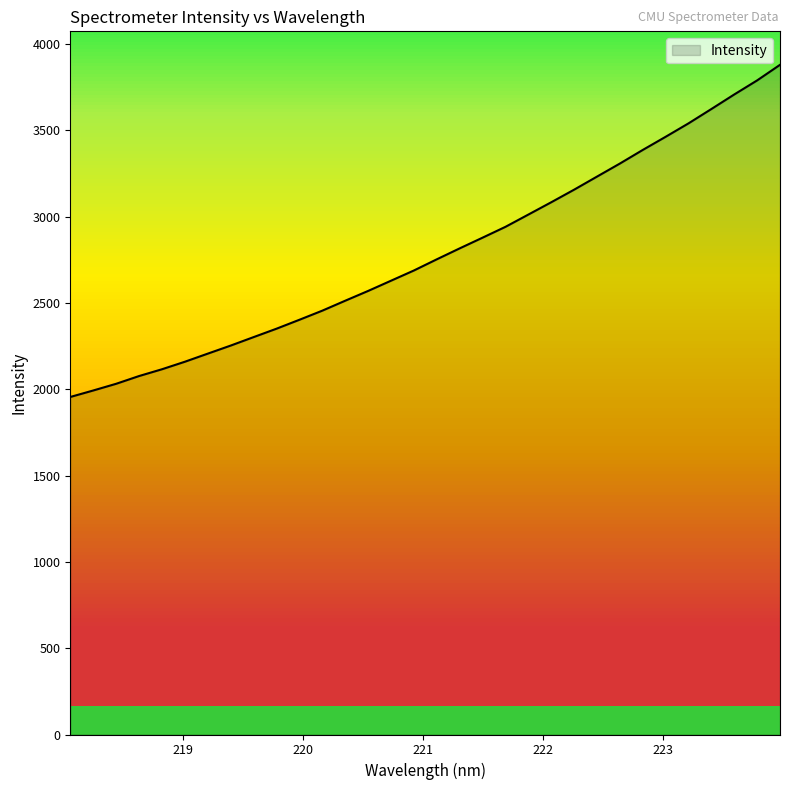

How many values exceed 2752?

16